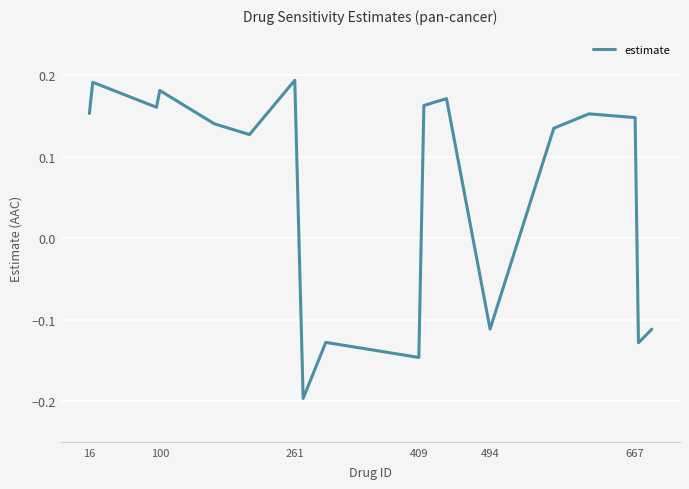

What is the difference between the maximum and minimum values?

0.4